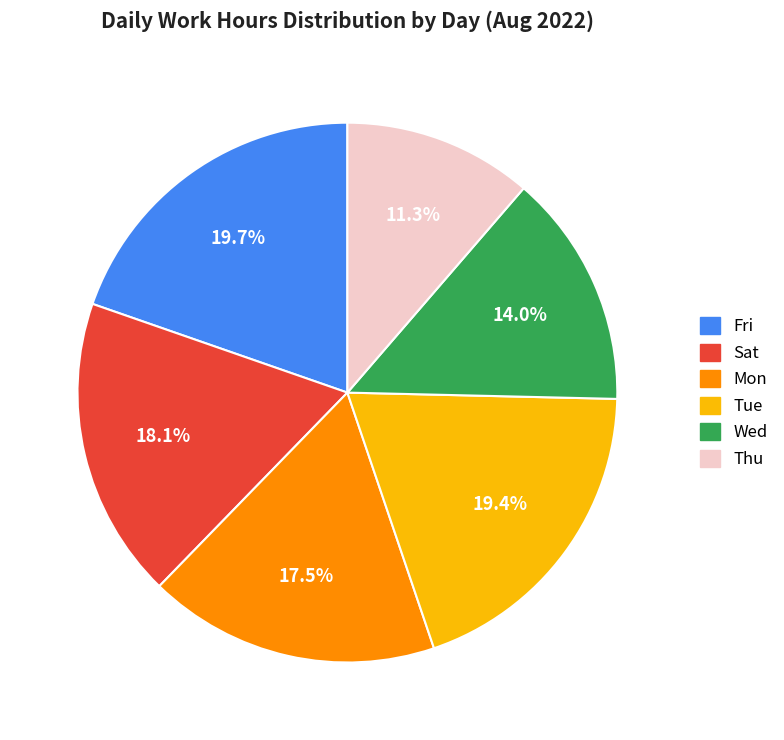

How much of the chart is everything except Sat?

81.9%